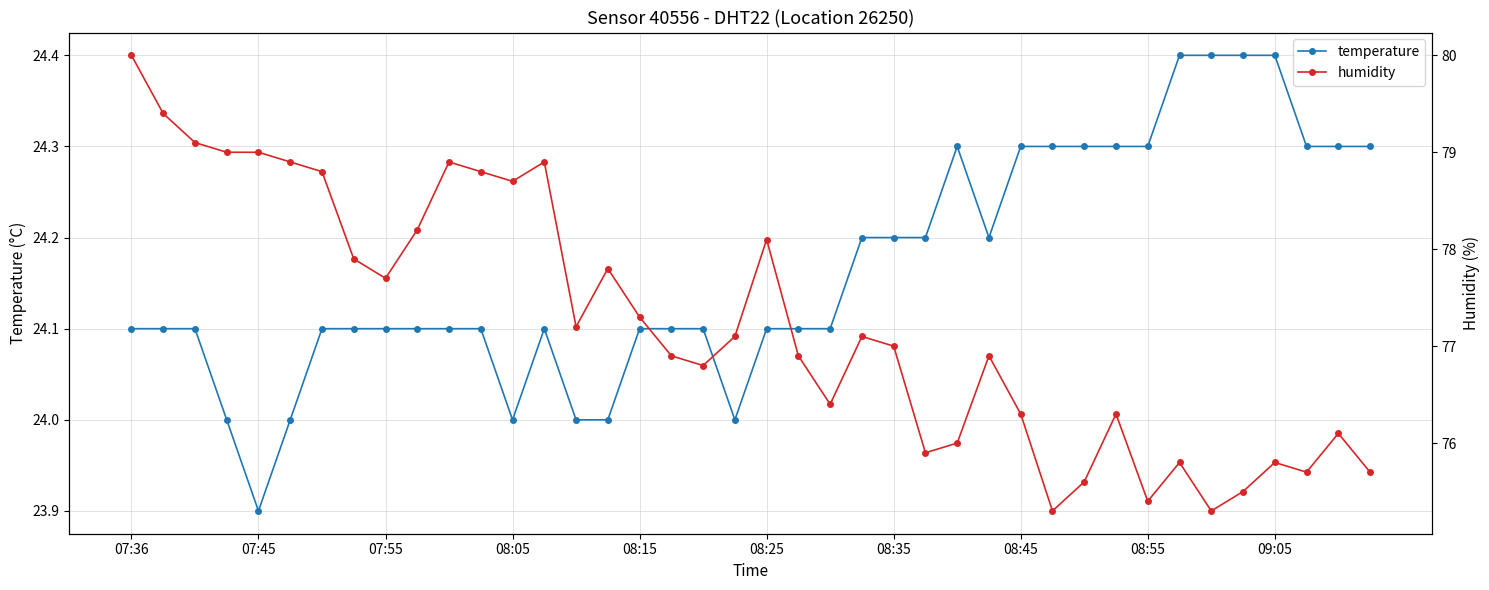

At which label does temperature reach its minimum?

07:45